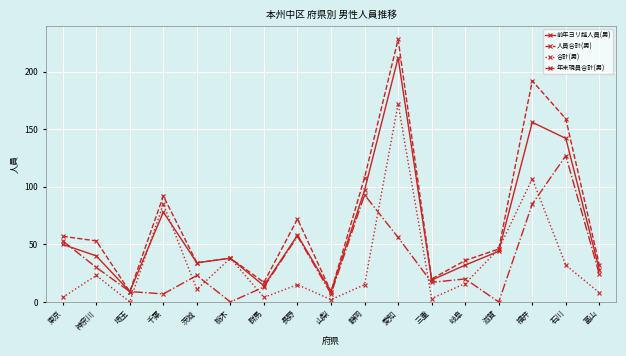

What is the greatest value displayed?

228